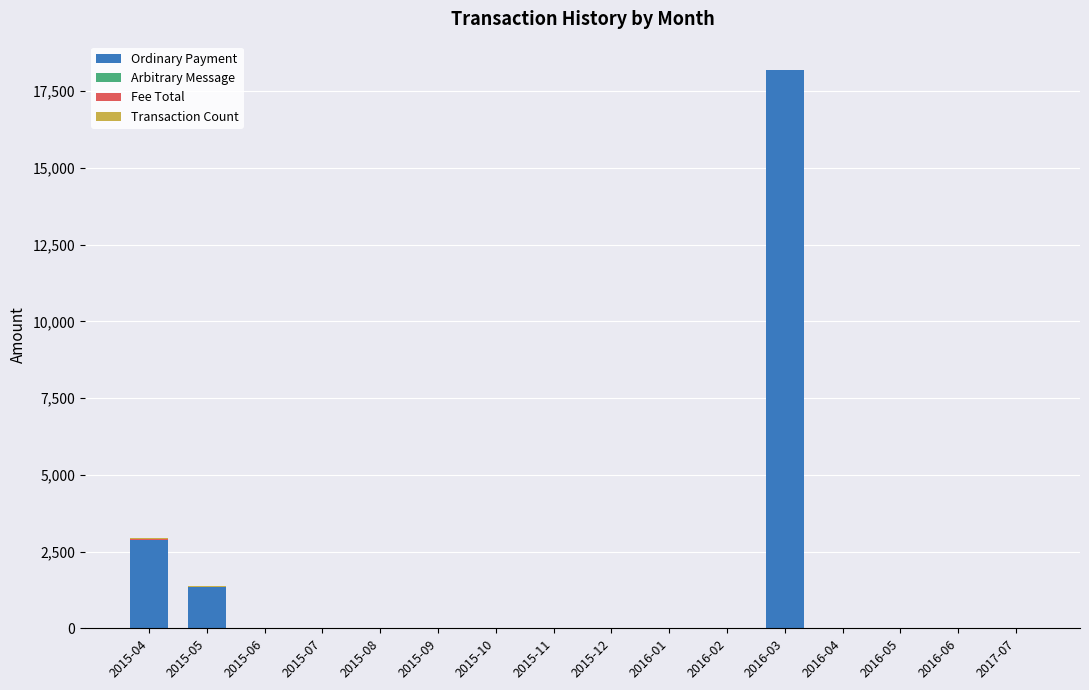

At which category is the sum across all series the highest?

2016-03